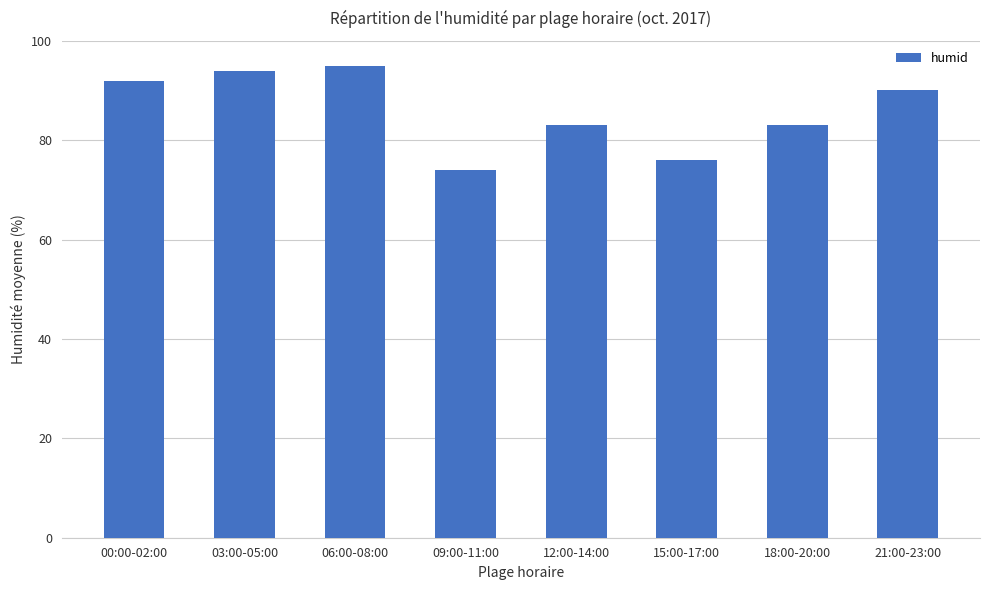

Reading left to right, transcribe all the data shown in this chart.

92	94	95	74	83	76	83	90